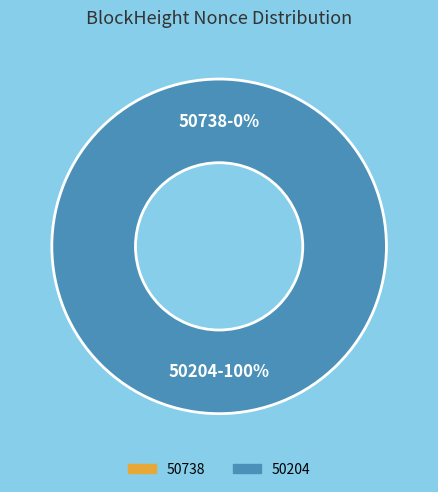

What is the majority slice?

50204